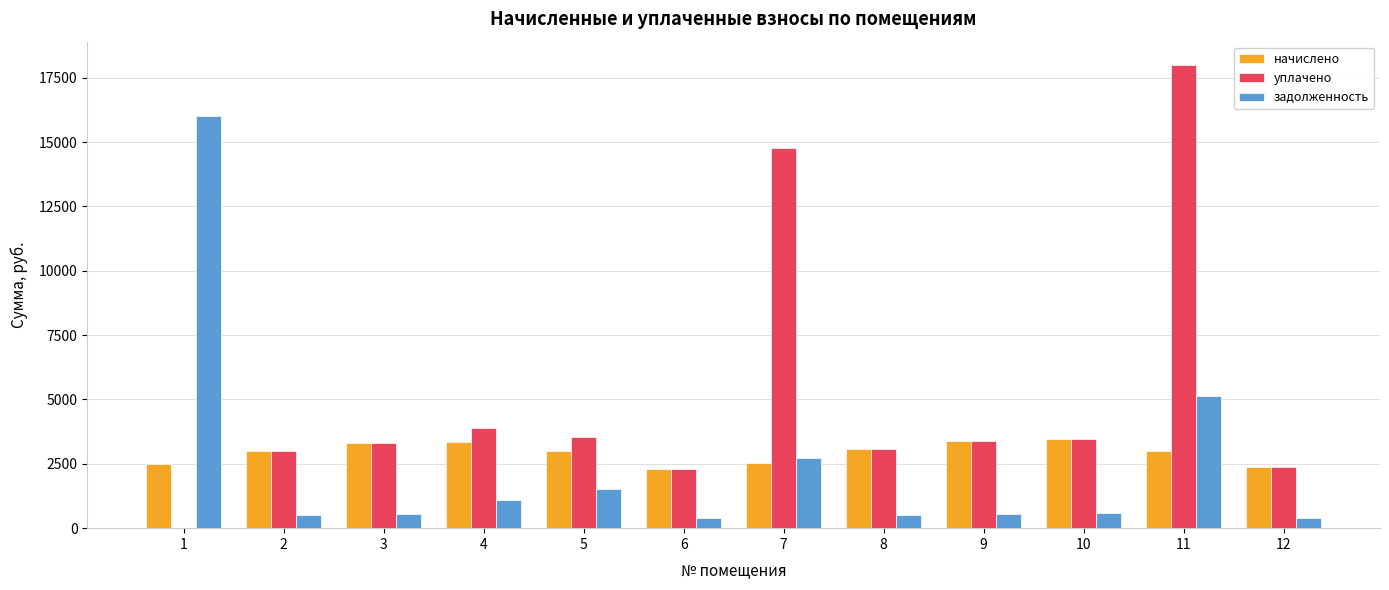

True or false: уплачено has a value of 3080.2 at 8.

True